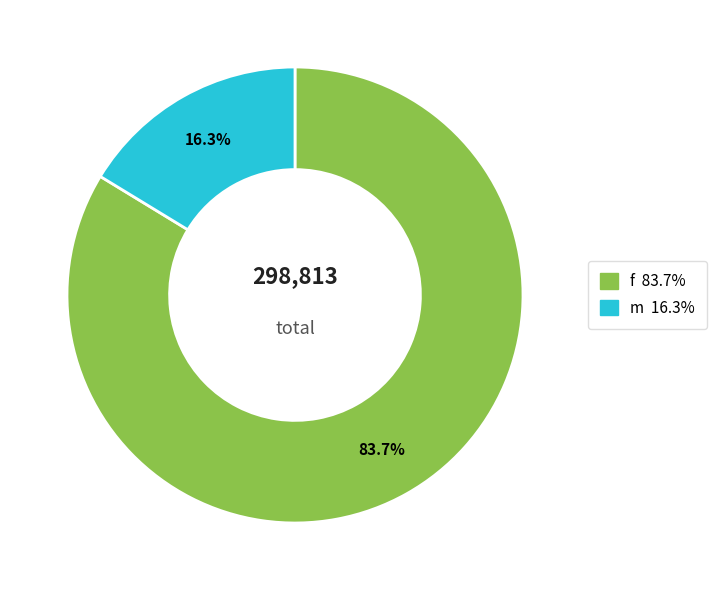

How many segments does this pie chart have?

2